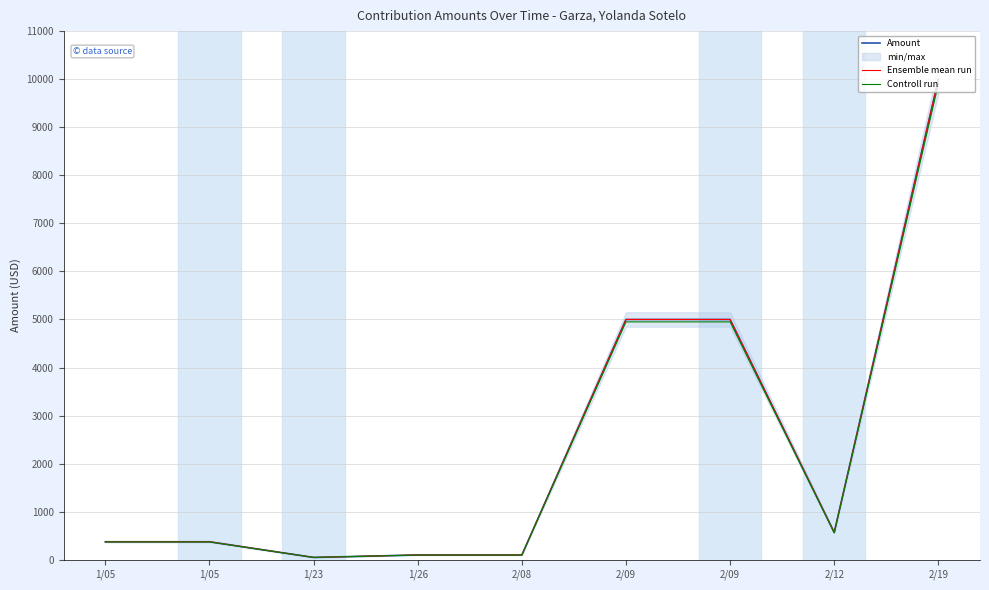

What is the maximum value shown in the chart?

10000.0